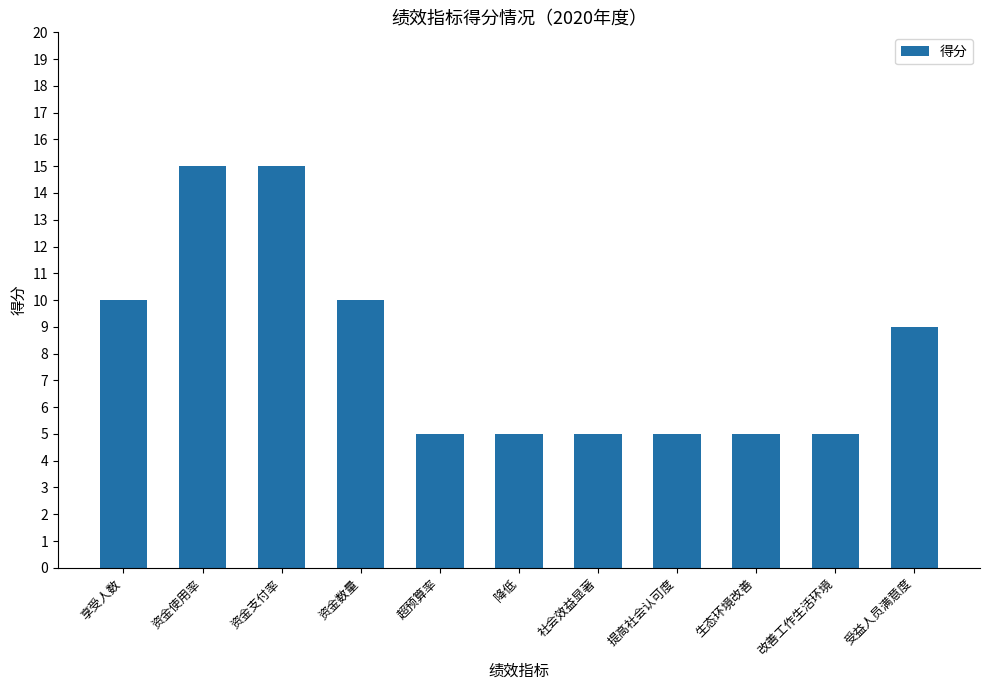

What is the sum of the values at 享受人数 and 提高社会认可度?

15